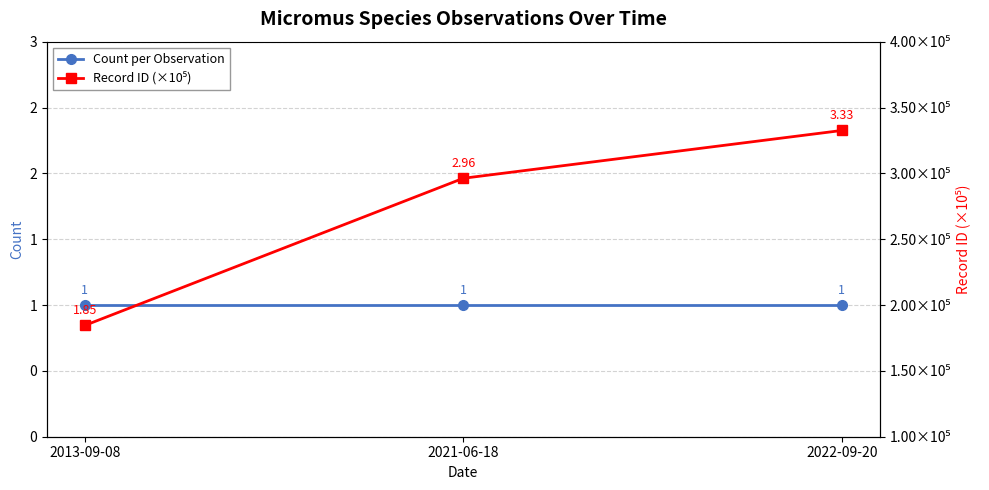

Which series has the largest total across all categories?

Record ID (×10⁵)